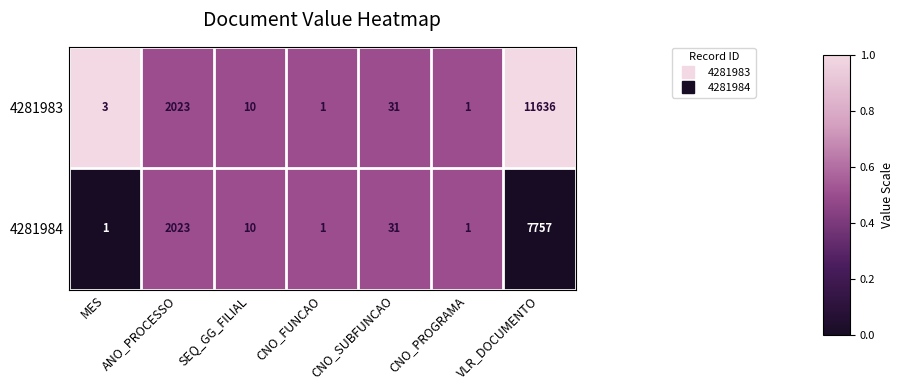

Which series has the widest spread of values?

4281983